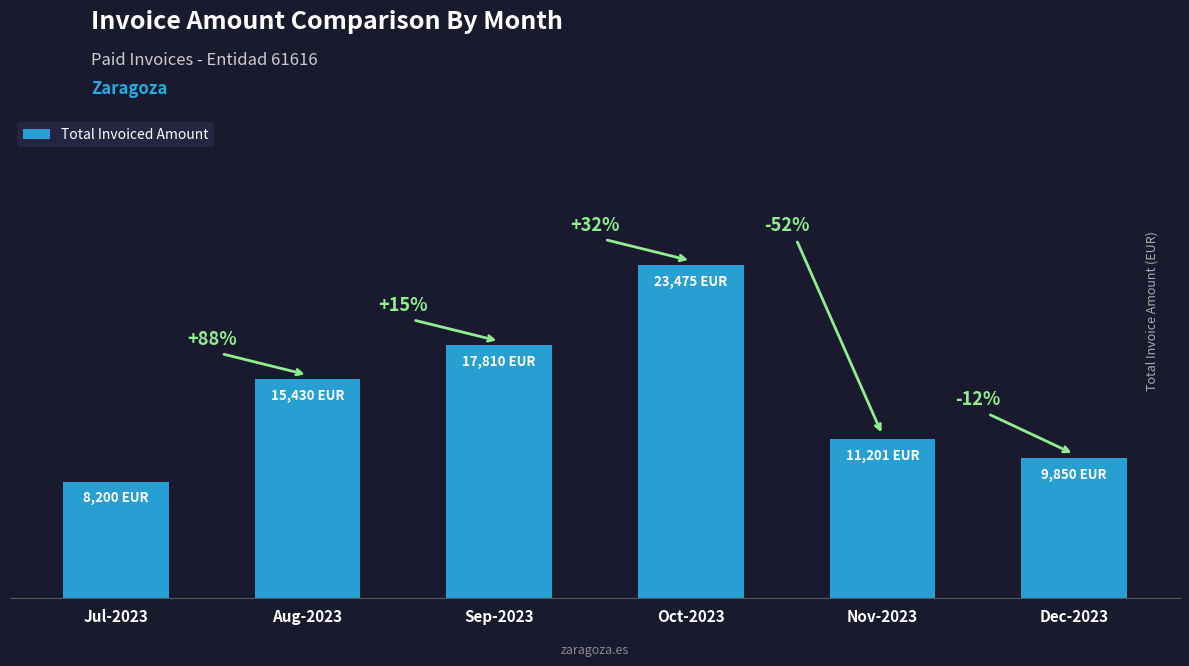

Does the chart contain any negative values?

No